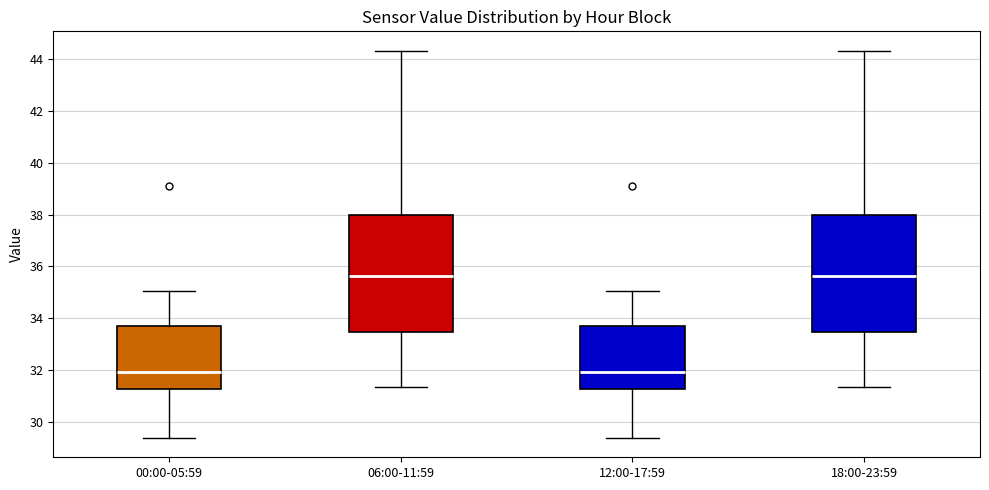

Reading left to right, transcribe this box plot: for each box, give where its median line is, the range the box spans, and where its two whiskers end, as read against the y-axis. The values are not printed on the chart, so give them approximately, as read against the axis.

00:00-05:59: median 32.0, box 31.2 to 33.6, whiskers 29.4 to 35.0
06:00-11:59: median 35.6, box 33.4 to 38.0, whiskers 31.4 to 44.4
12:00-17:59: median 32.0, box 31.2 to 33.6, whiskers 29.4 to 35.0
18:00-23:59: median 35.6, box 33.4 to 38.0, whiskers 31.4 to 44.4